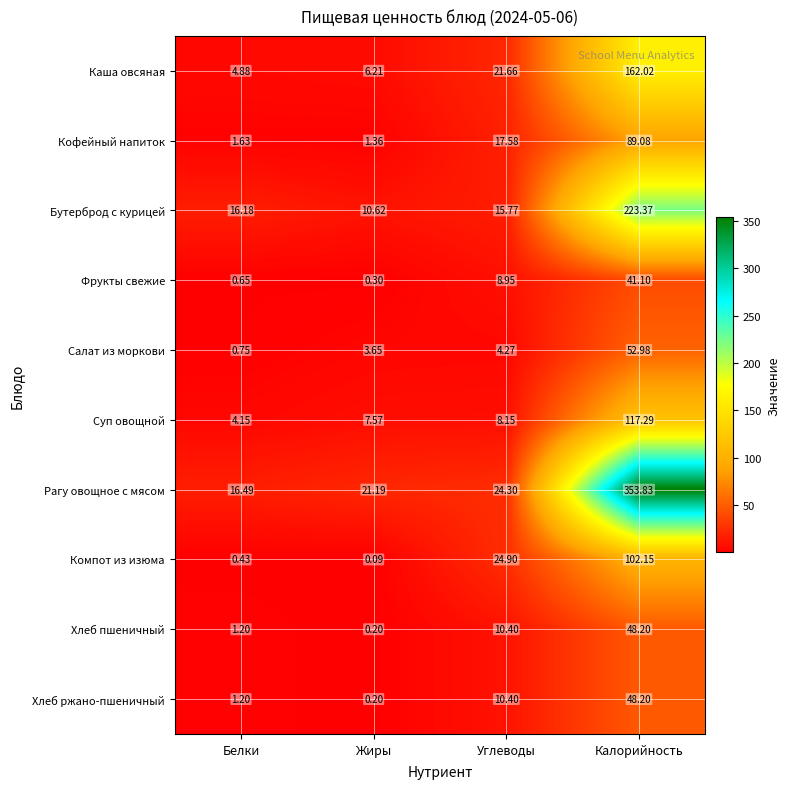

Rank the categories by Компот из изюма value from highest to lowest.

Калорийность, Углеводы, Белки, Жиры